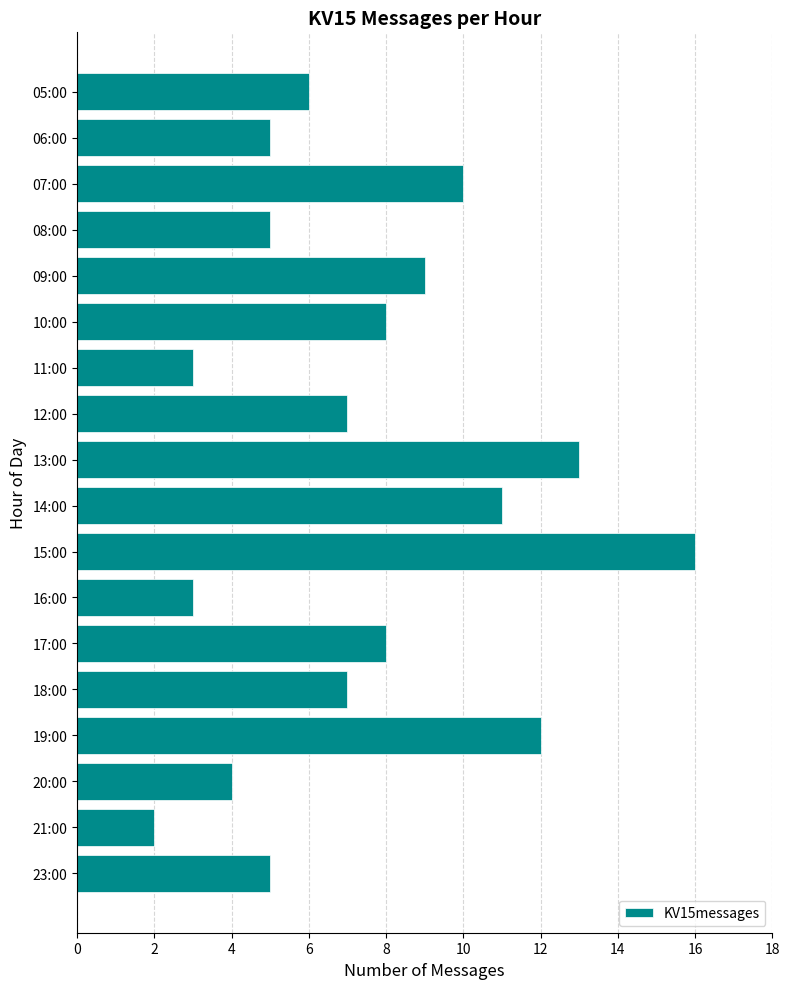

Reading top to bottom, transcribe all the data shown in this chart.

05:00=6	06:00=5	07:00=10	08:00=5	09:00=9	10:00=8	11:00=3	12:00=7	13:00=13	14:00=11	15:00=16	16:00=3	17:00=8	18:00=7	19:00=12	20:00=4	21:00=2	23:00=5